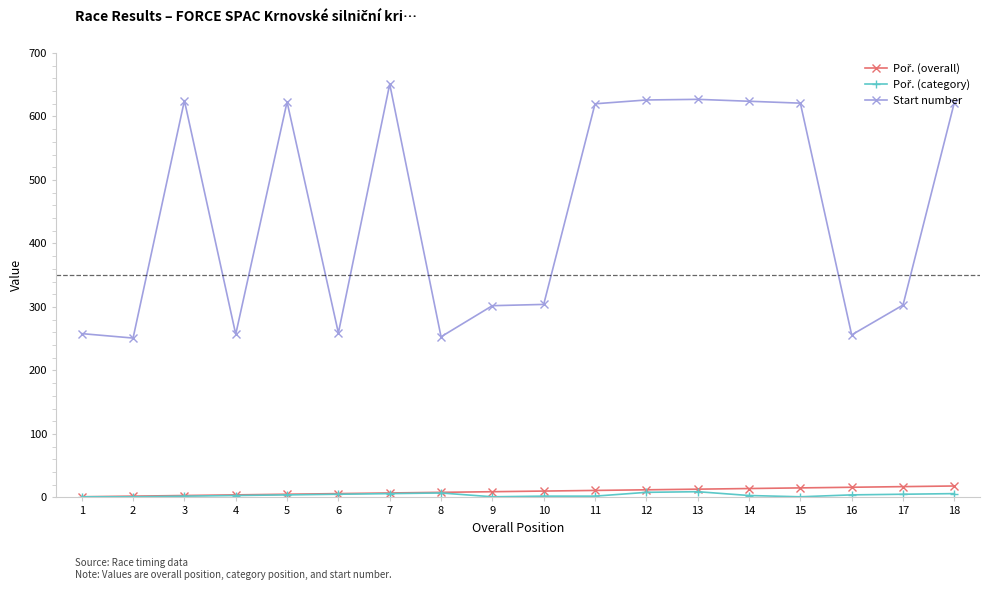

What is the greatest value displayed?

651